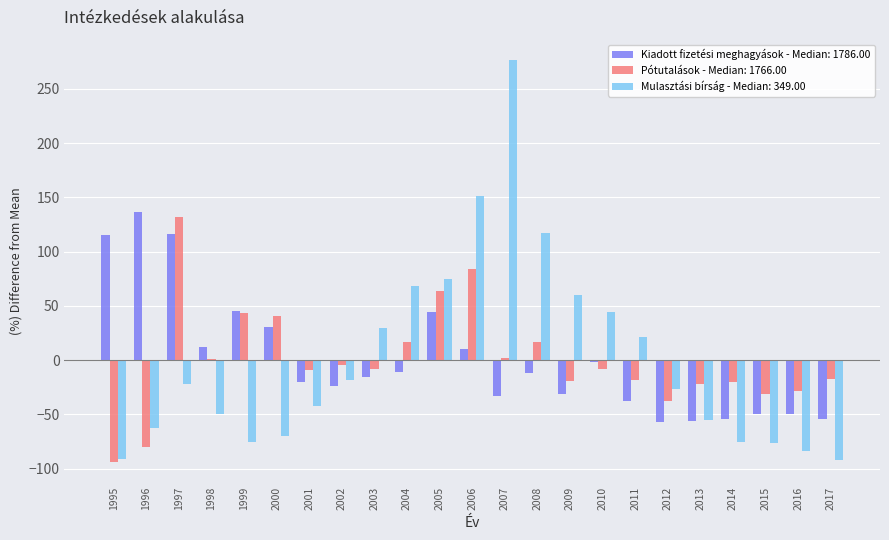

Which series has the widest spread of values?

Mulasztási bírság - Median: 349.00